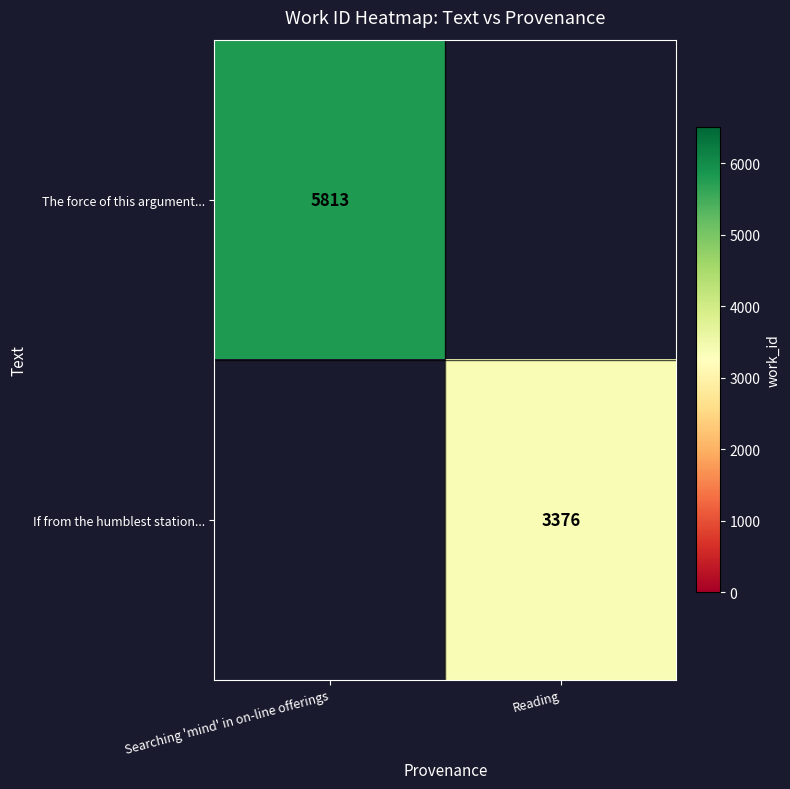

The The force of this argument... series shows 5813 at Searching 'mind' in on-line offerings. True or false?

True